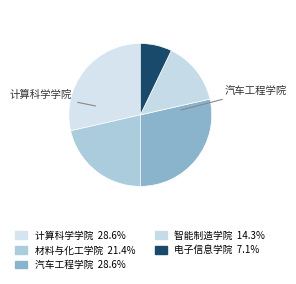

Is 汽车工程学院 the majority of the pie?

No